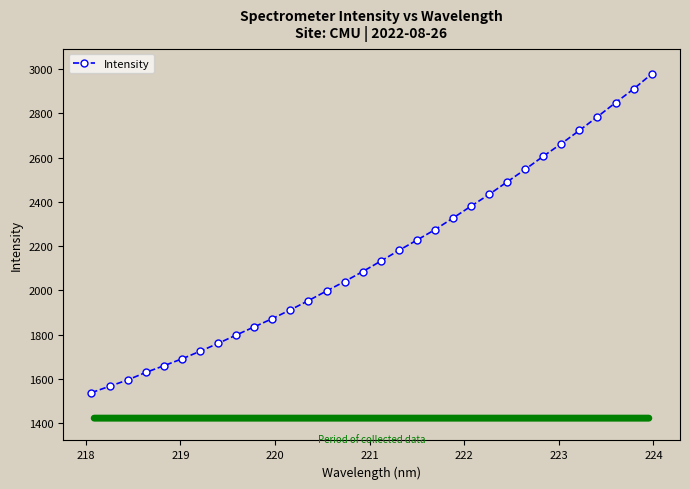

What is the value of the 32nd point from the left?

2977.5